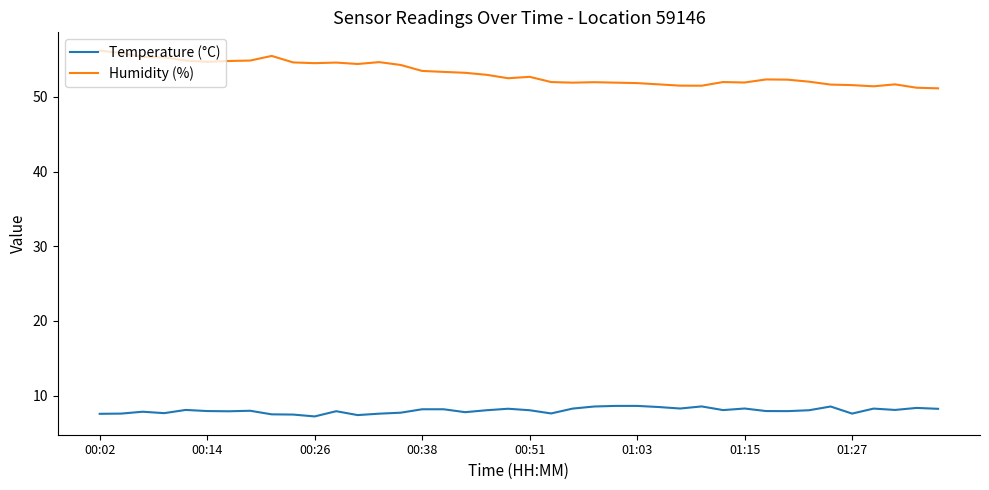

Which series has the largest range (max minus min)?

Humidity (%)